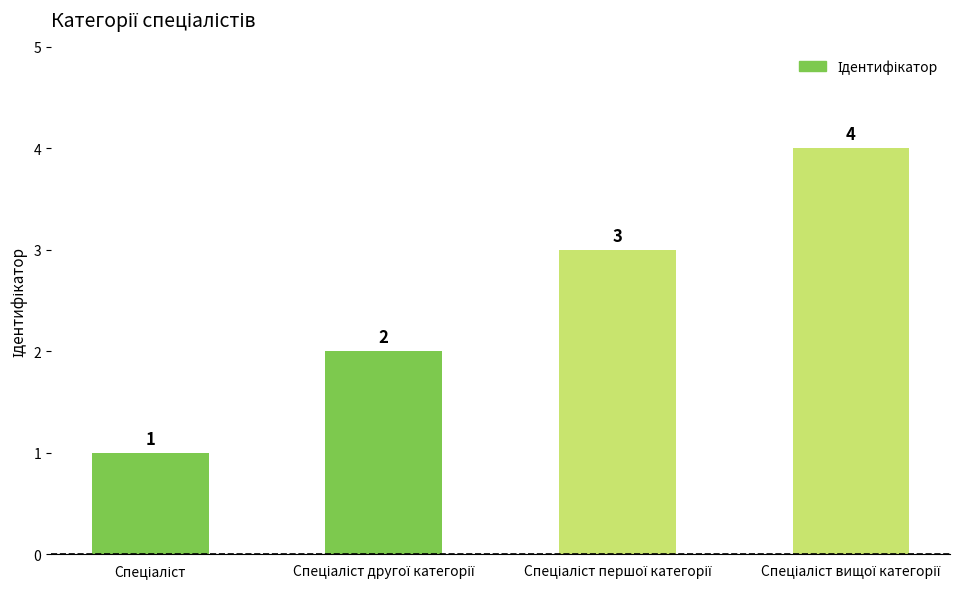

How many values are between 2 and 4?

3